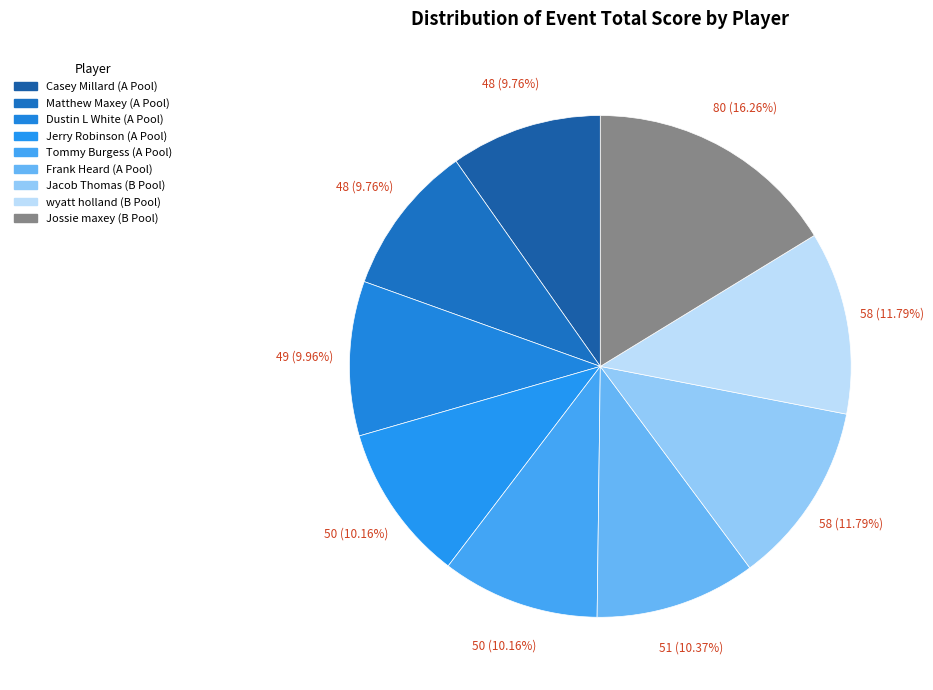

Is the sum of Jerry Robinson (A Pool) and Dustin L White (A Pool) greater than half?

No